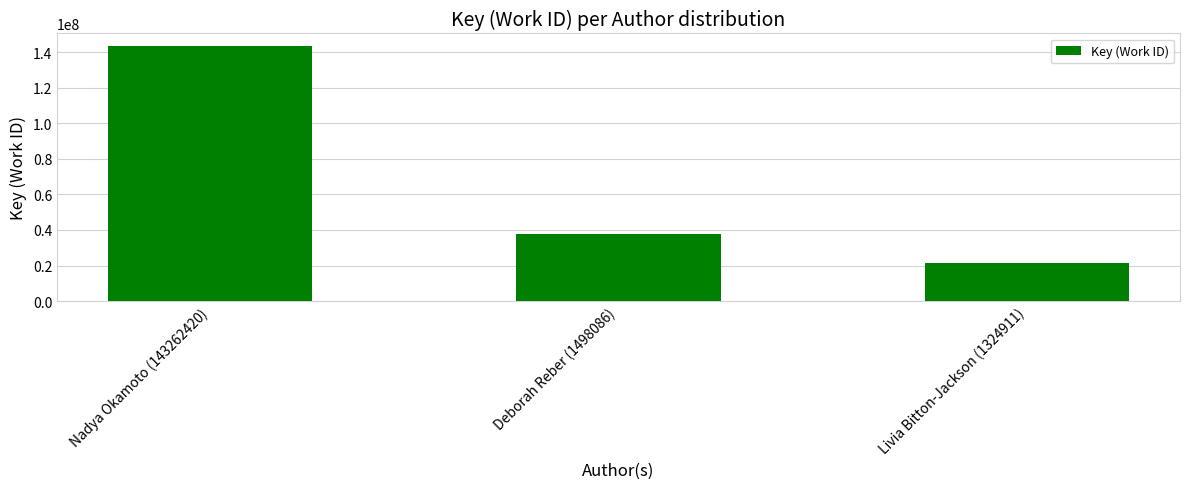

Which label corresponds to the largest value in the chart?

Nadya Okamoto (143262420)